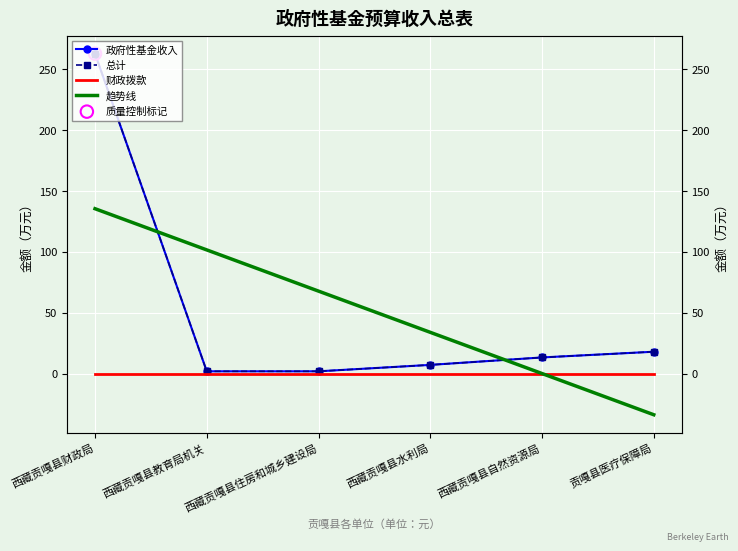

Which series reaches the minimum Y coordinate?

趋势线